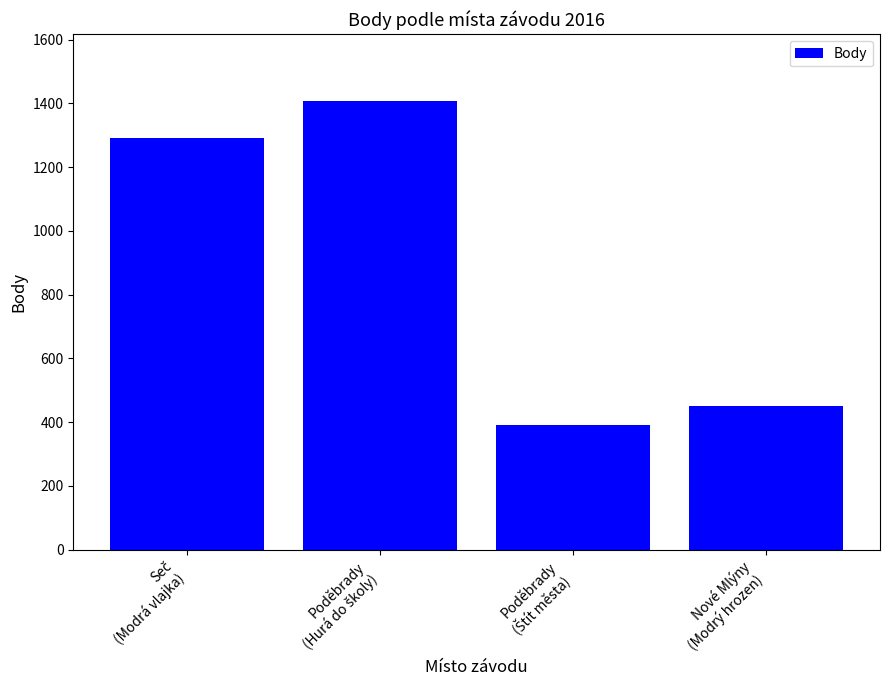

What is the sum of all values?

3539